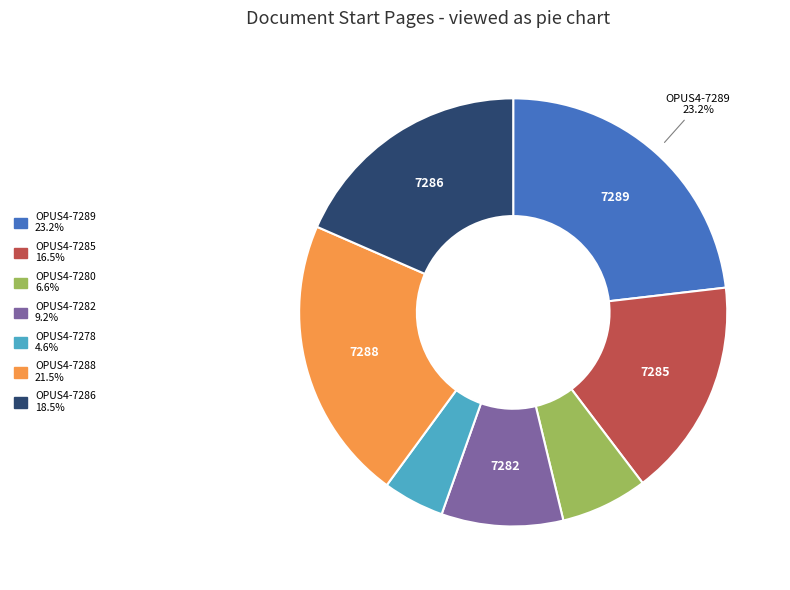

Is there any slice that represents more than half of the pie?

No